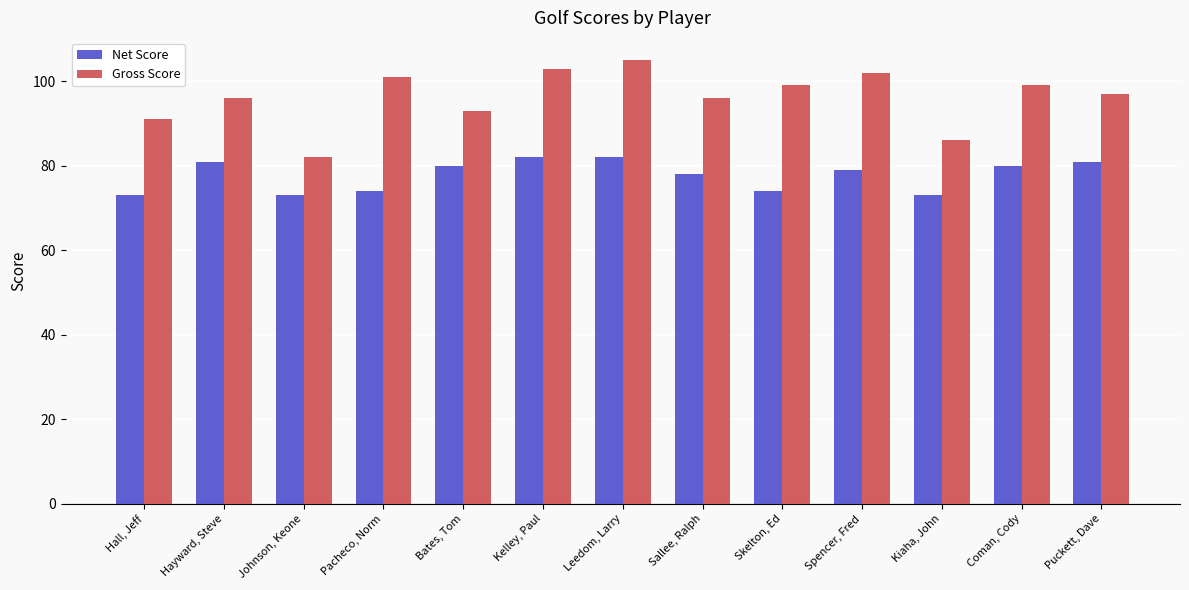

How many distinct data groups are displayed?

2